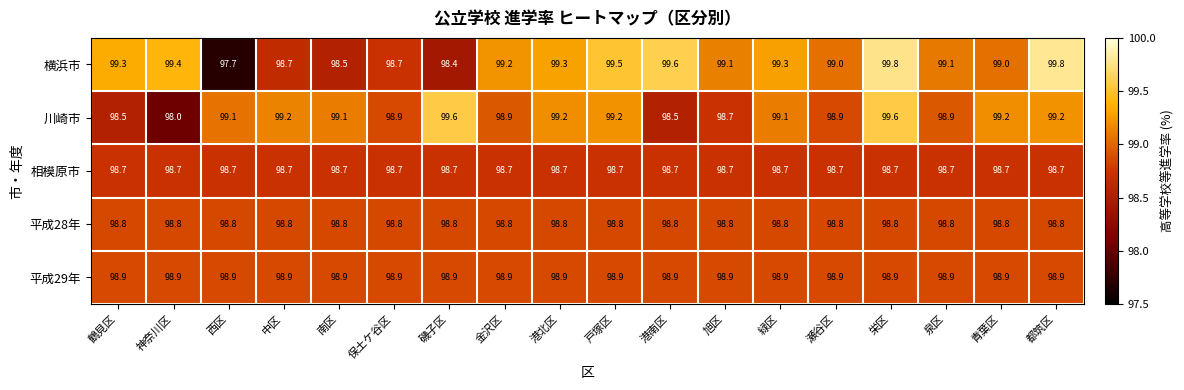

What is the minimum value for 平成29年?

98.9